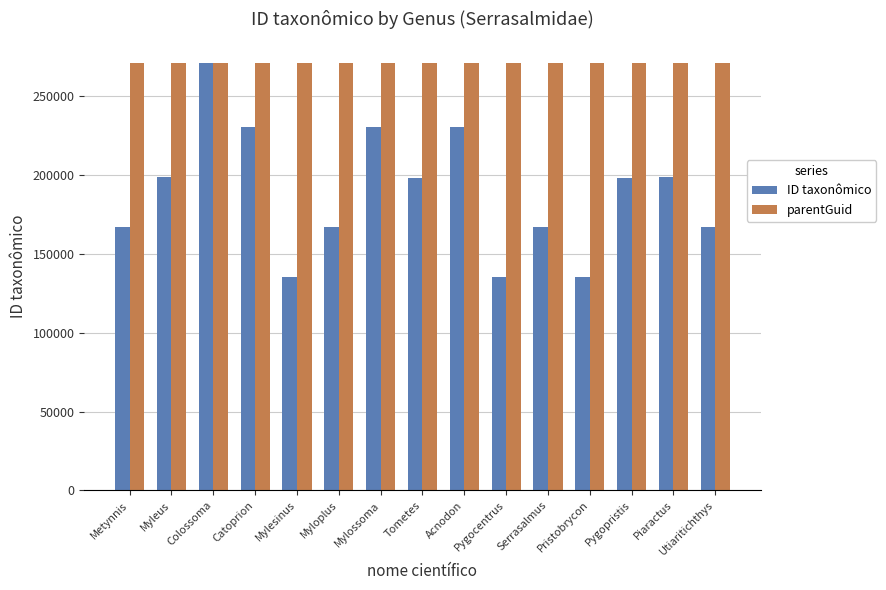

Rank the series by their average value, from lowest to highest.

ID taxonômico, parentGuid